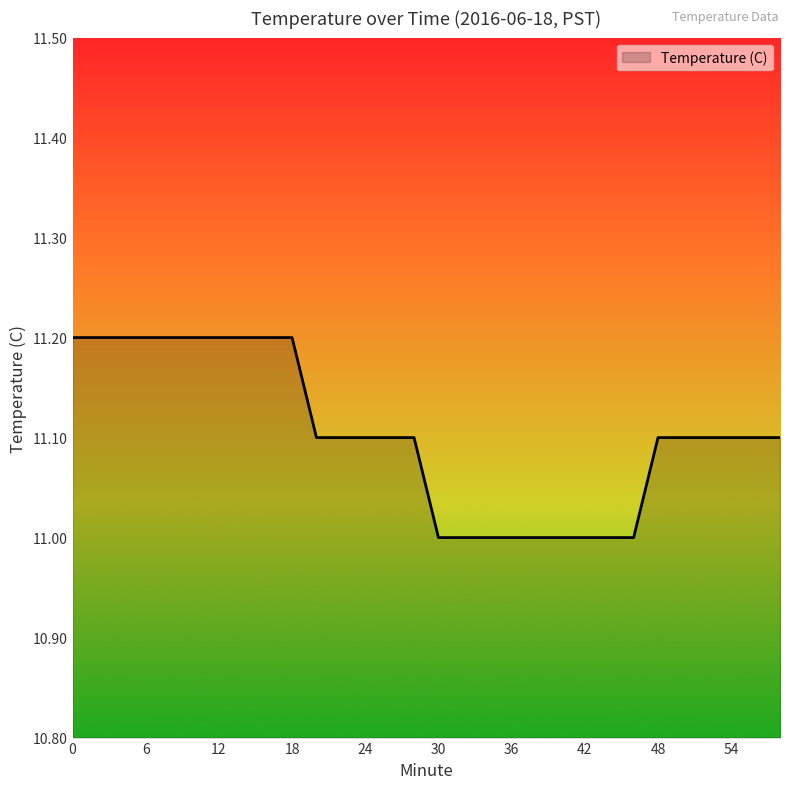

What is the minimum value shown in the chart?

11.0